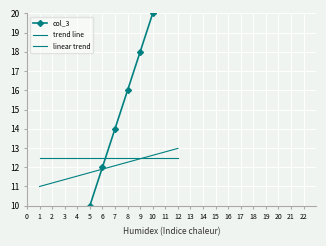

What is the lowest value of the trend line series?

12.5